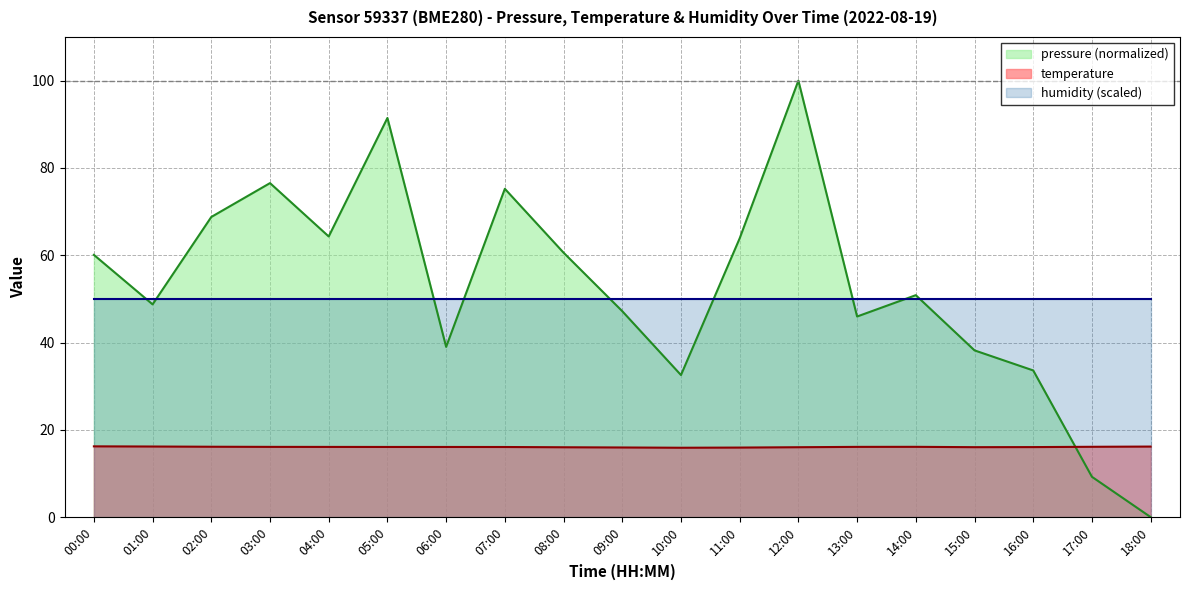

Where do temperature and pressure first cross each other?

16:00 and 17:00